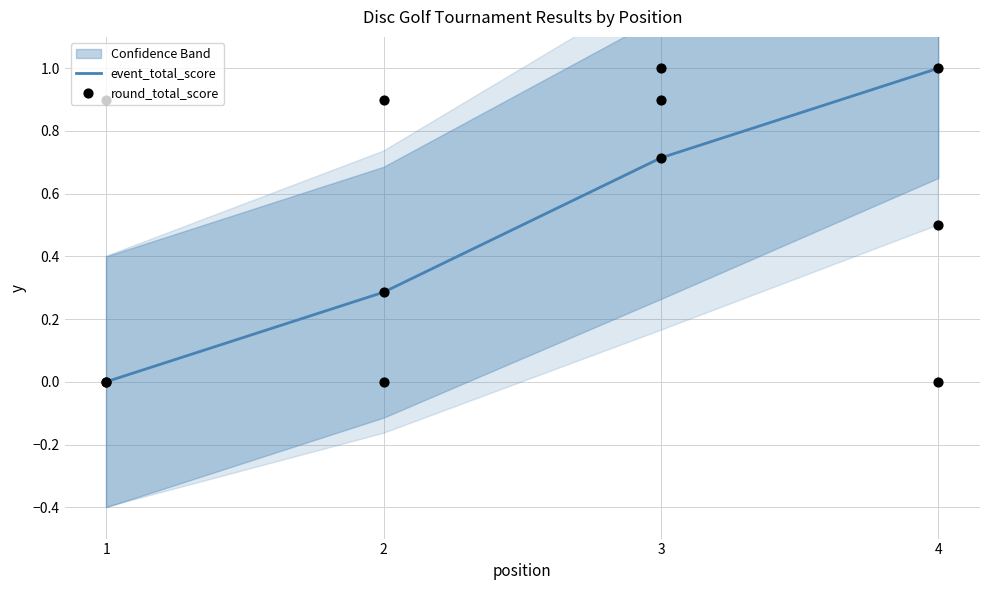

What is the total value across all series at 4?

2.0